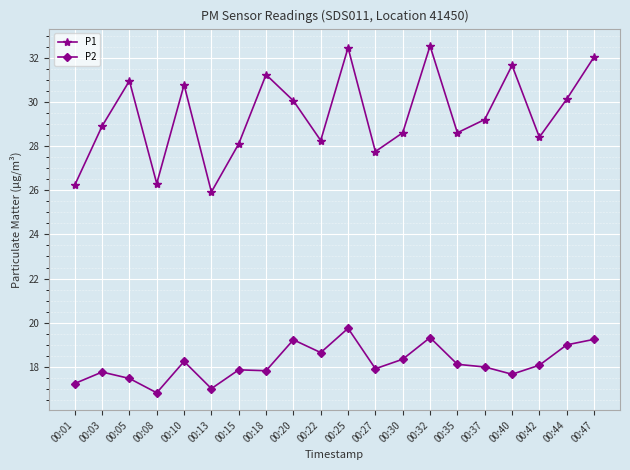

The value of P2 at 00:44 is 28.4. True or false?

False